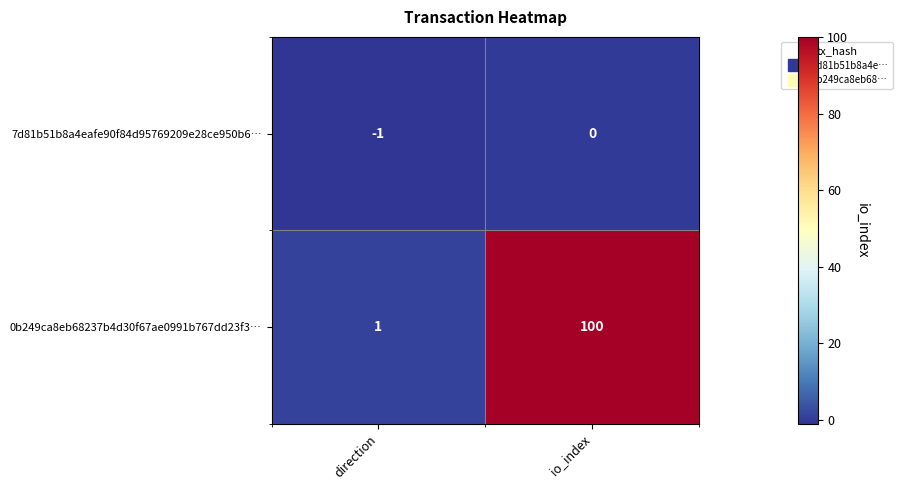

Is it true that 0b249ca8eb68237b4d30f67ae0991b767dd23f3… equals 44 at io_index?

False